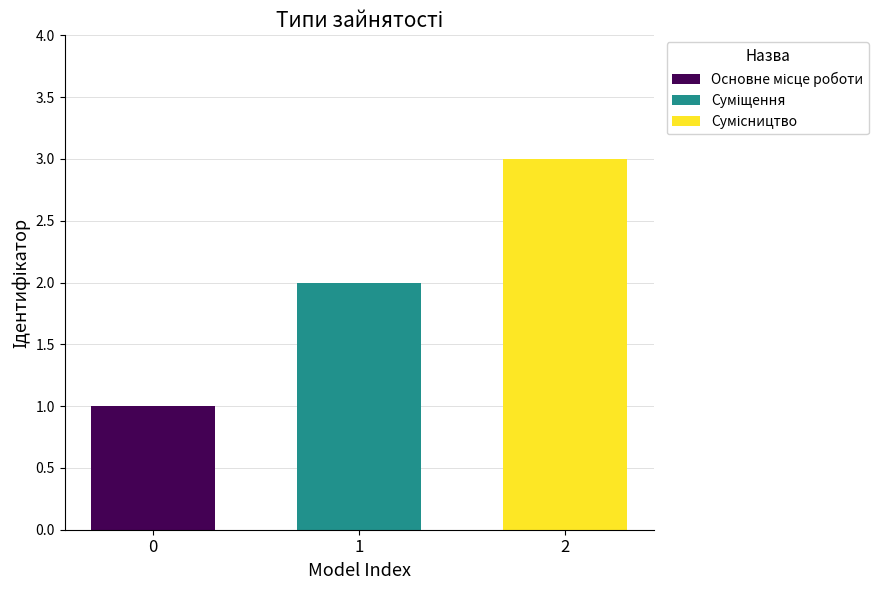

What is the maximum value shown in the chart?

3